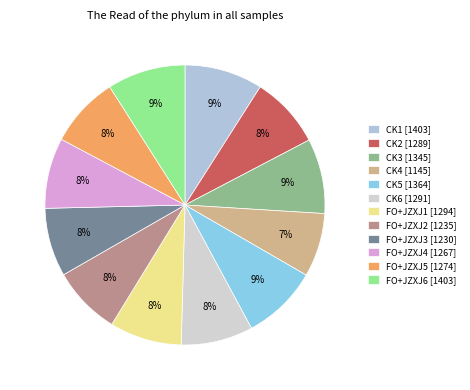

True or false: CK3 accounts for 9% of the total.

True